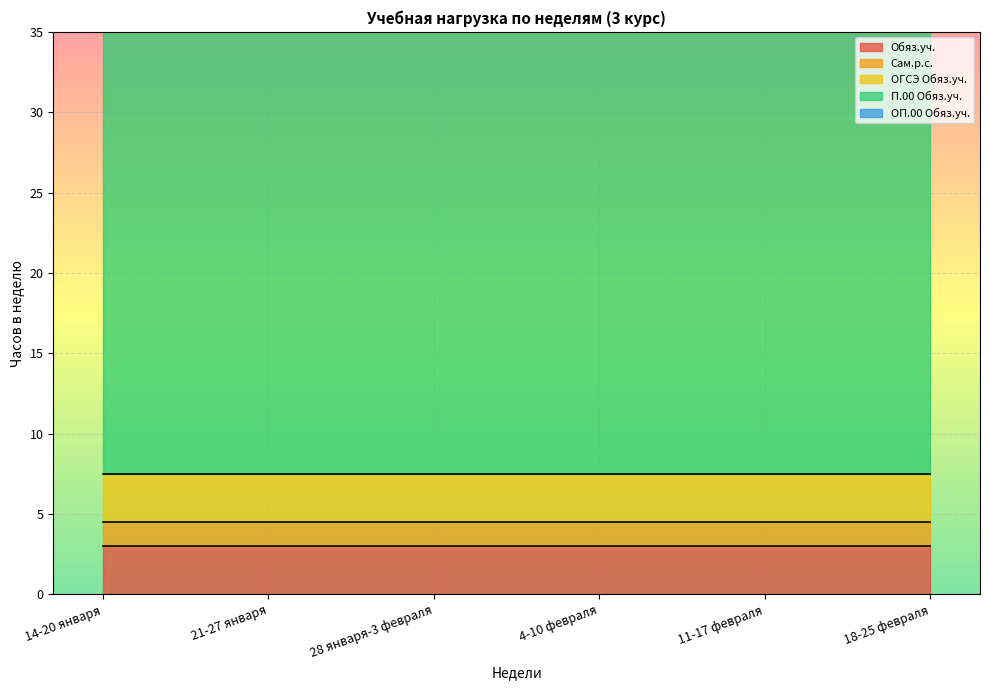

Read the Сам.р.с. value at 14-20 января.

1.5